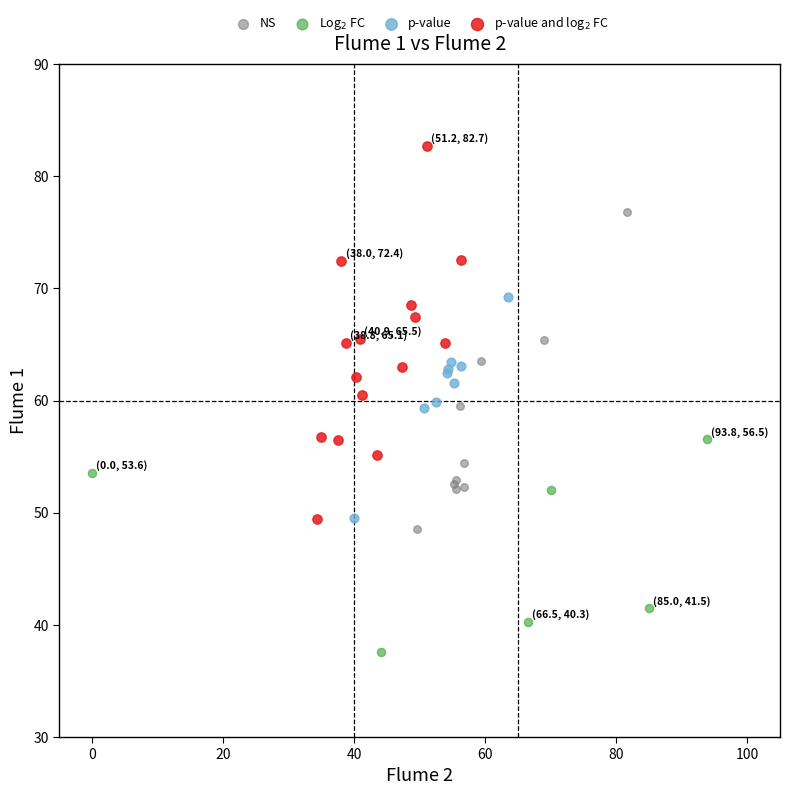

Which series has the largest Y range (max minus min)?

p-value and log$_2$ FC